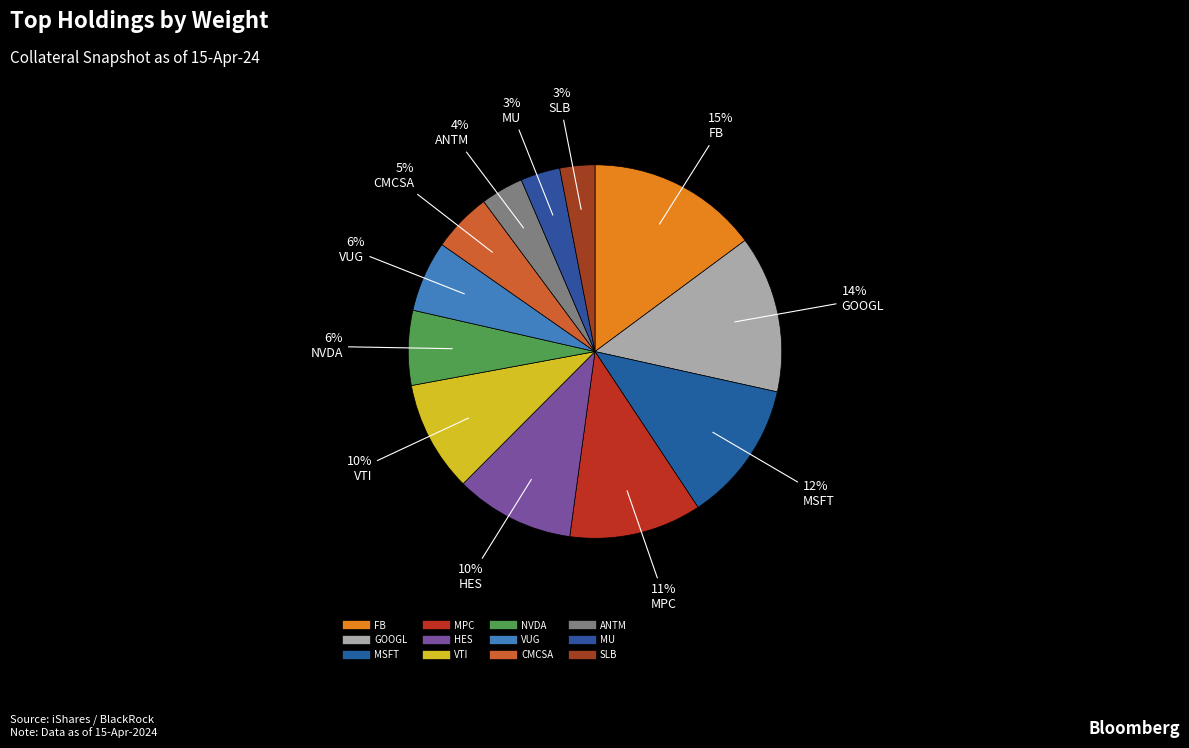

How many segments does this pie chart have?

12